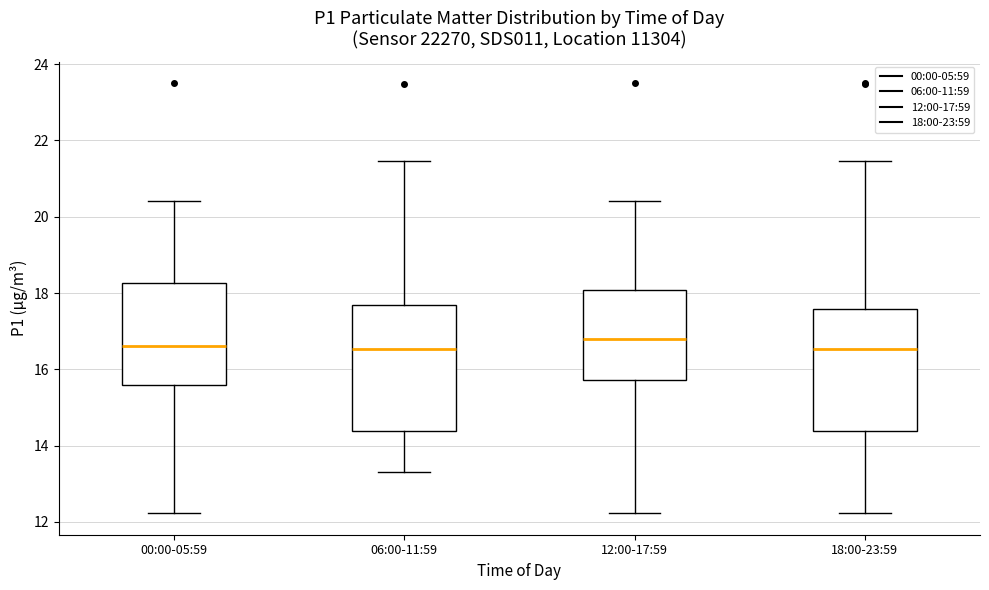

Where does the upper whisker of the box for 06:00-11:59 end on the y-axis? The values are not printed on the chart, so give them approximately, as read against the axis.

21.4